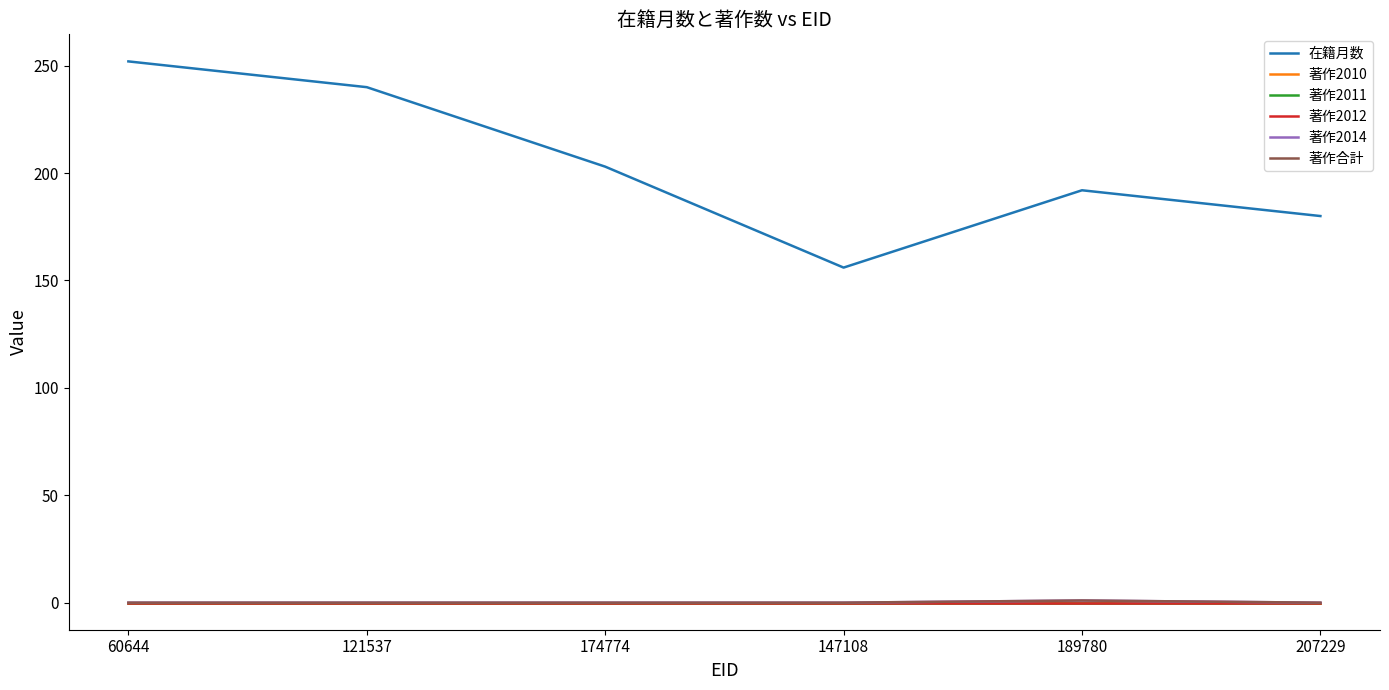

Which label corresponds to the largest value in the chart?

60644